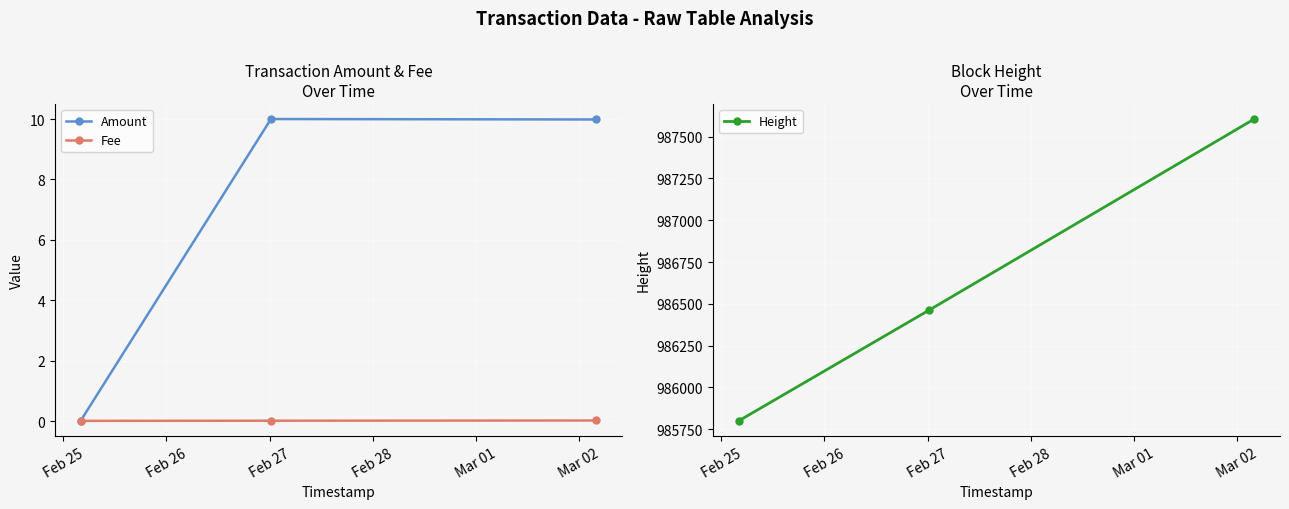

How many data points in Amount are above 9?

2